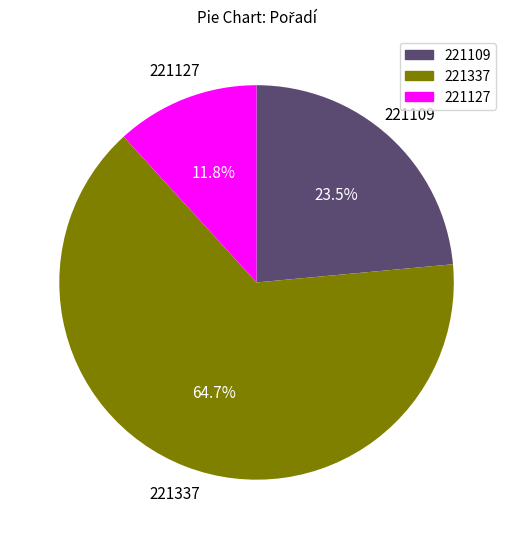

To the nearest percent, what is the difference between the 221109 and 221337 slice percentages?

41%